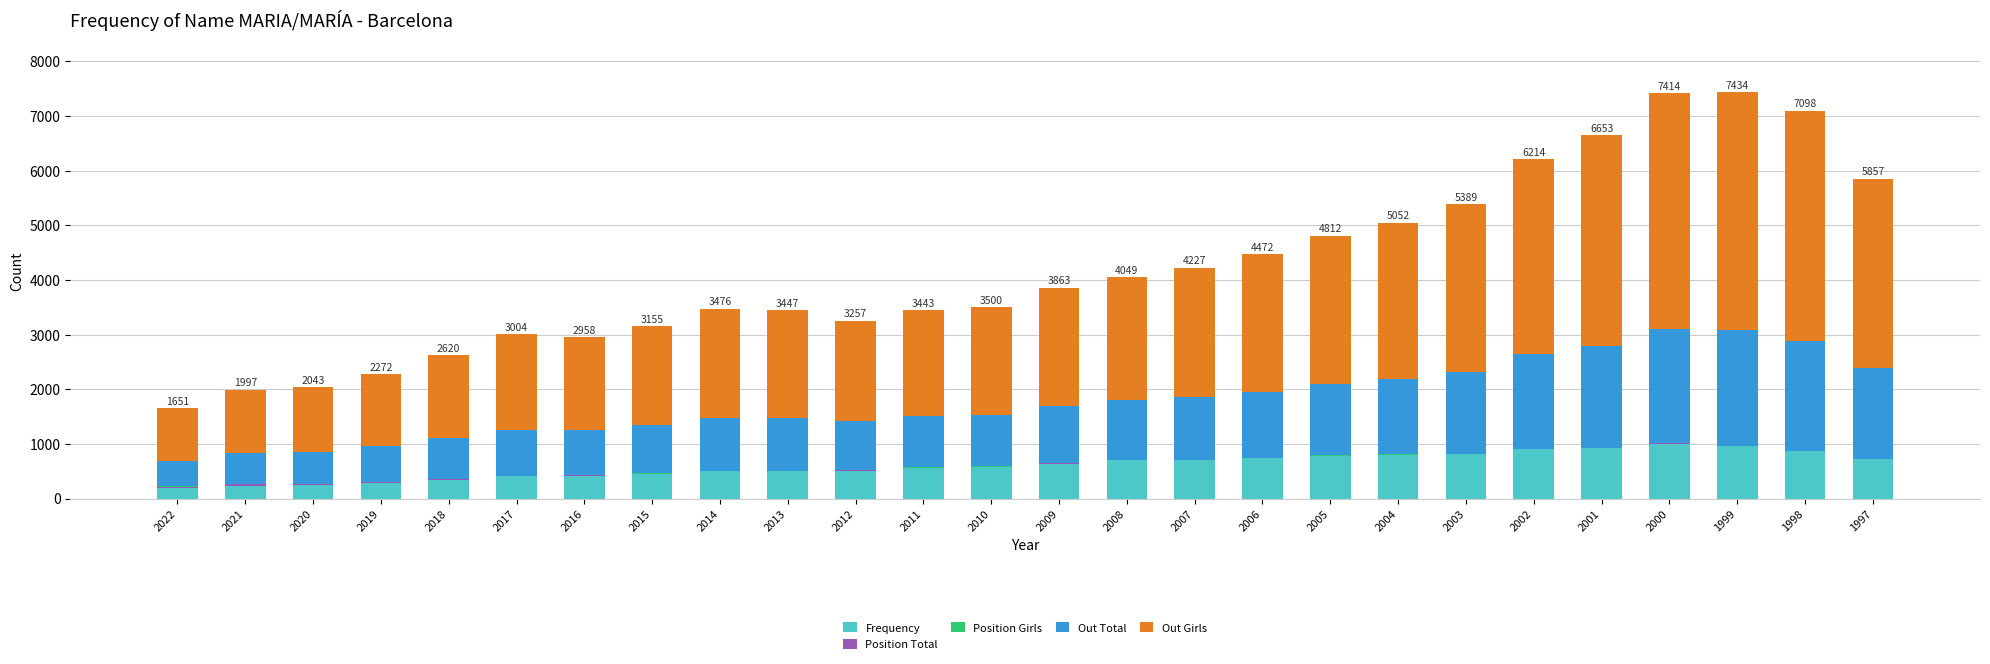

The Frequency series shows 720 at 1997. True or false?

True